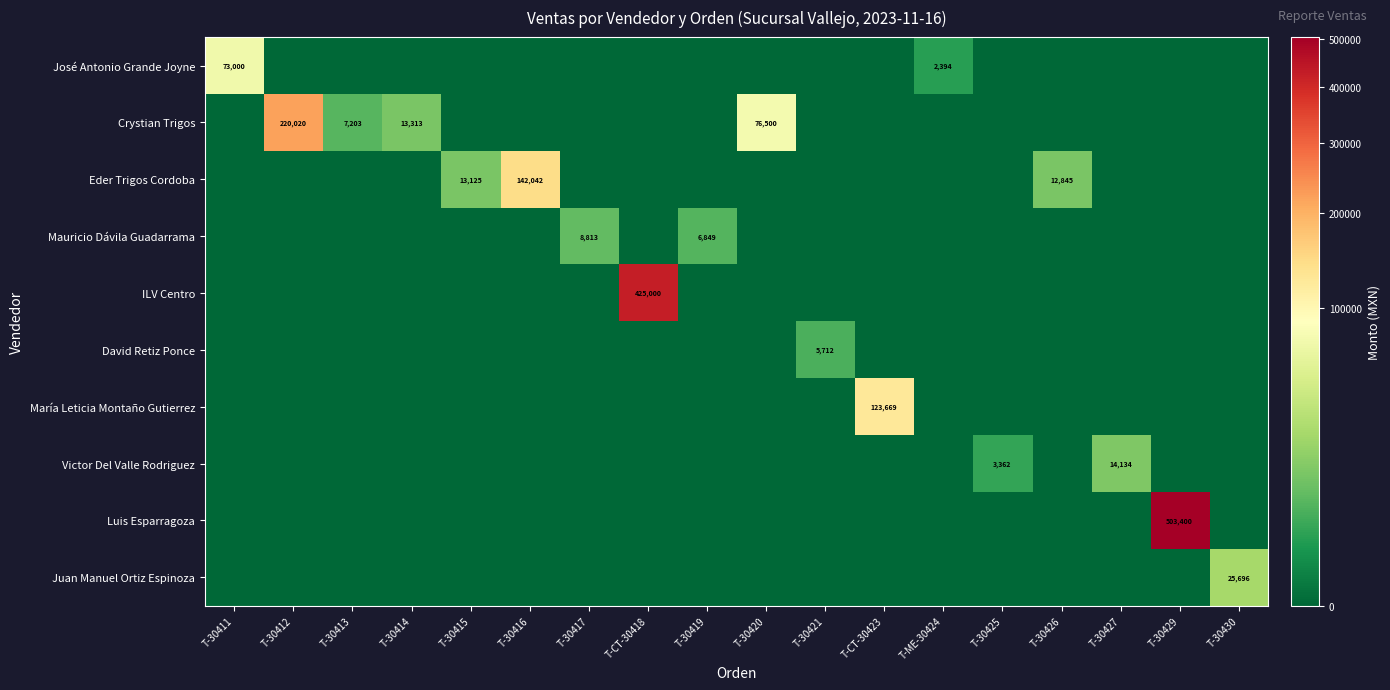

At which category is the sum across all series the highest?

T-30429